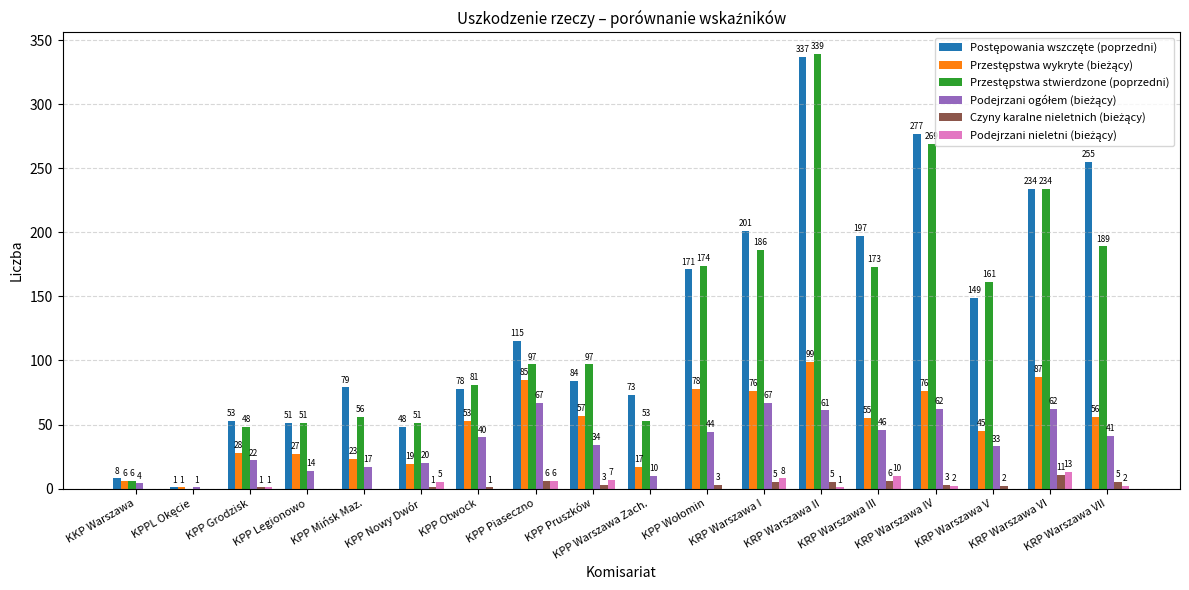

What is the greatest value displayed?

339